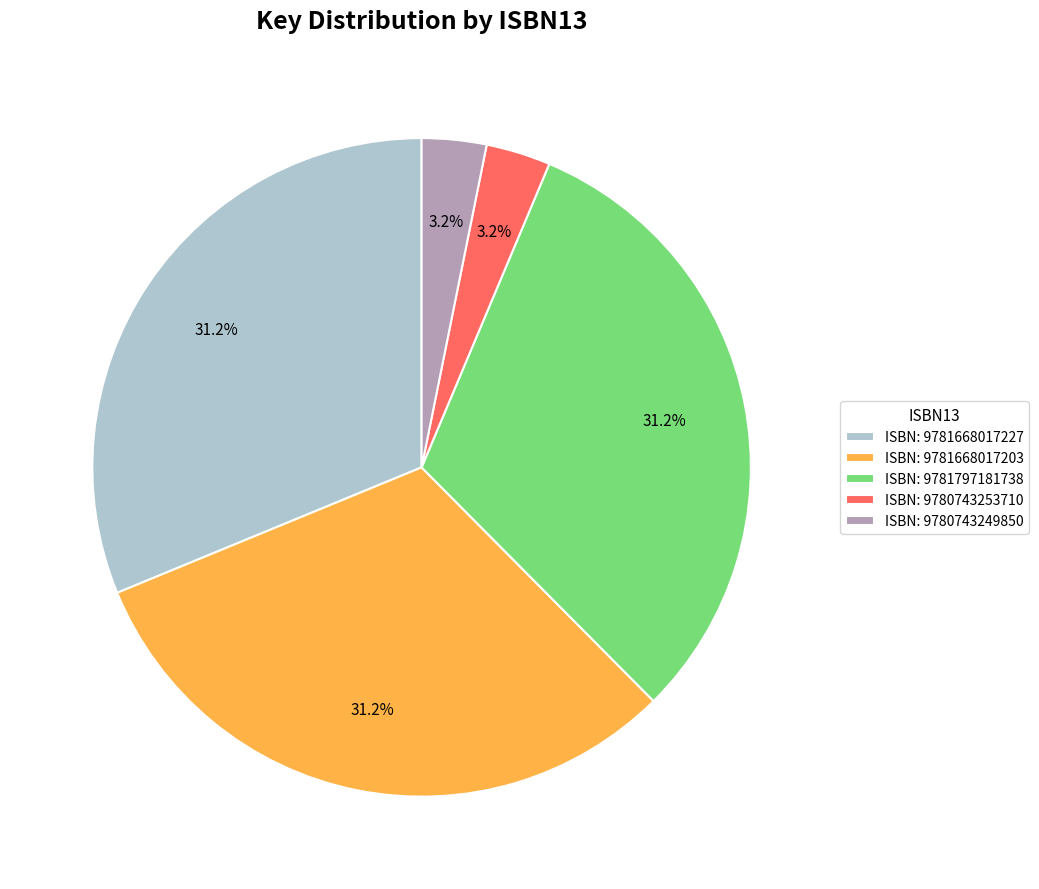

Combined, what portion of the pie is ISBN: 9781668017227 and ISBN: 9780743249850?

34.4%